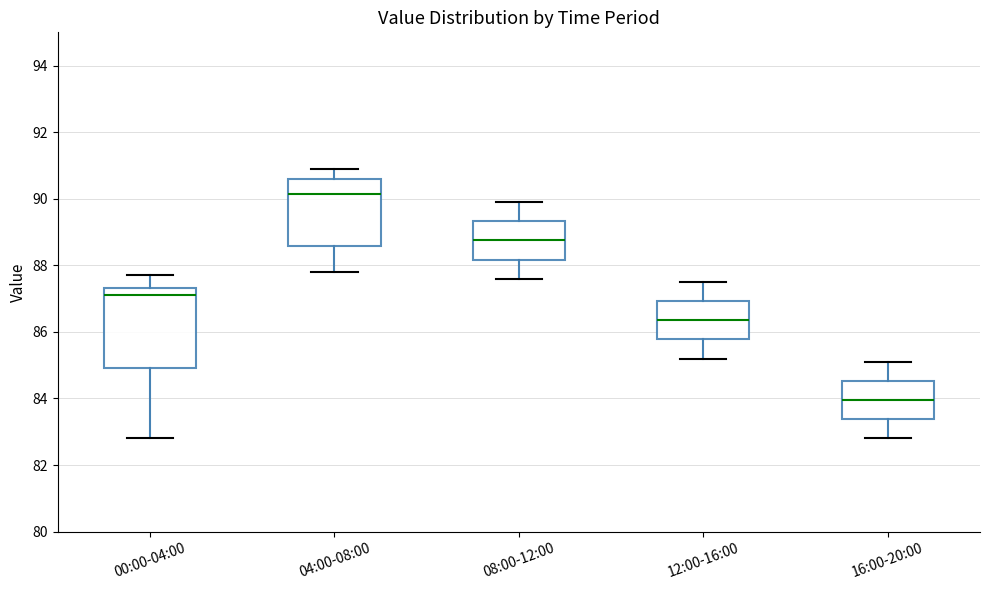

Reading left to right, transcribe this box plot: for each box, give where its median line is, the range the box spans, and where its two whiskers end, as read against the y-axis. The values are not printed on the chart, so give them approximately, as read against the axis.

00:00-04:00: median 87.2, box 85.0 to 87.4, whiskers 82.8 to 87.8
04:00-08:00: median 90.2, box 88.6 to 90.6, whiskers 87.8 to 91.0
08:00-12:00: median 88.8, box 88.2 to 89.4, whiskers 87.6 to 90.0
12:00-16:00: median 86.4, box 85.8 to 87.0, whiskers 85.2 to 87.6
16:00-20:00: median 84.0, box 83.4 to 84.6, whiskers 82.8 to 85.2